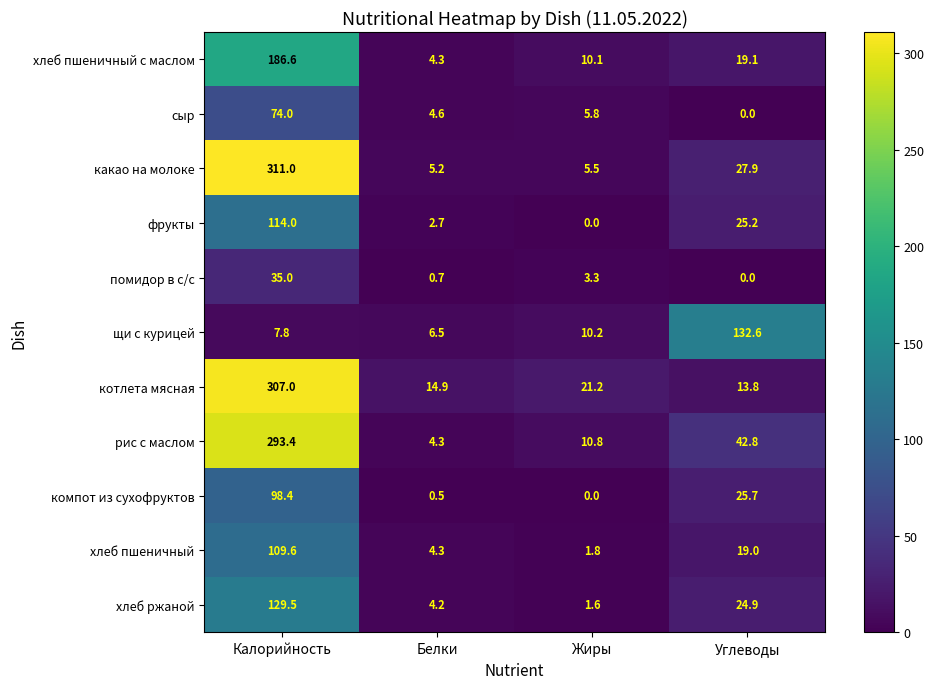

What is the total value across all series at Белки?

52.2